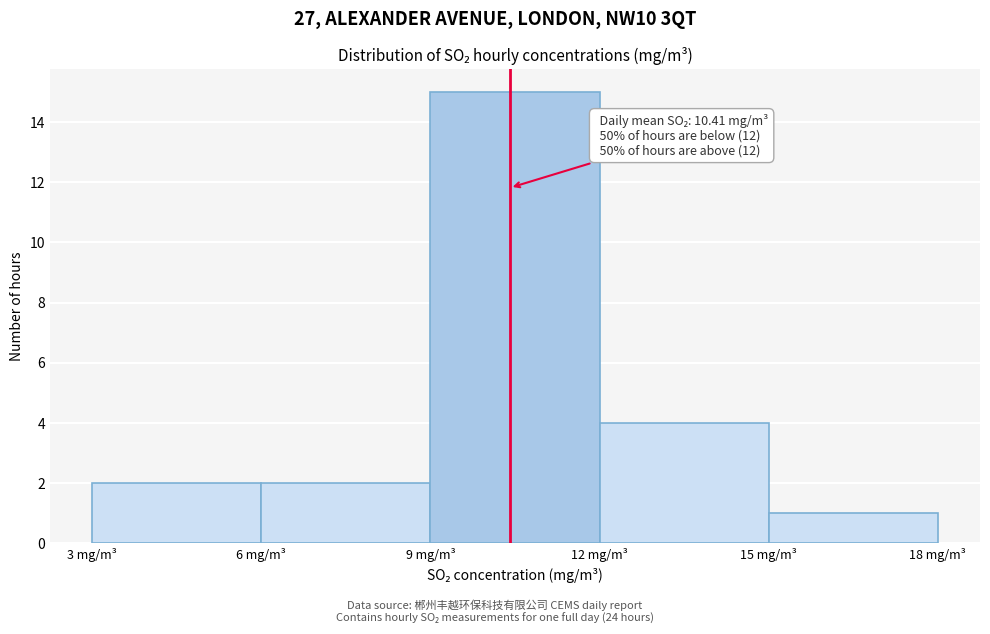

Which range on the x-axis has the tallest bar?

9 to 12